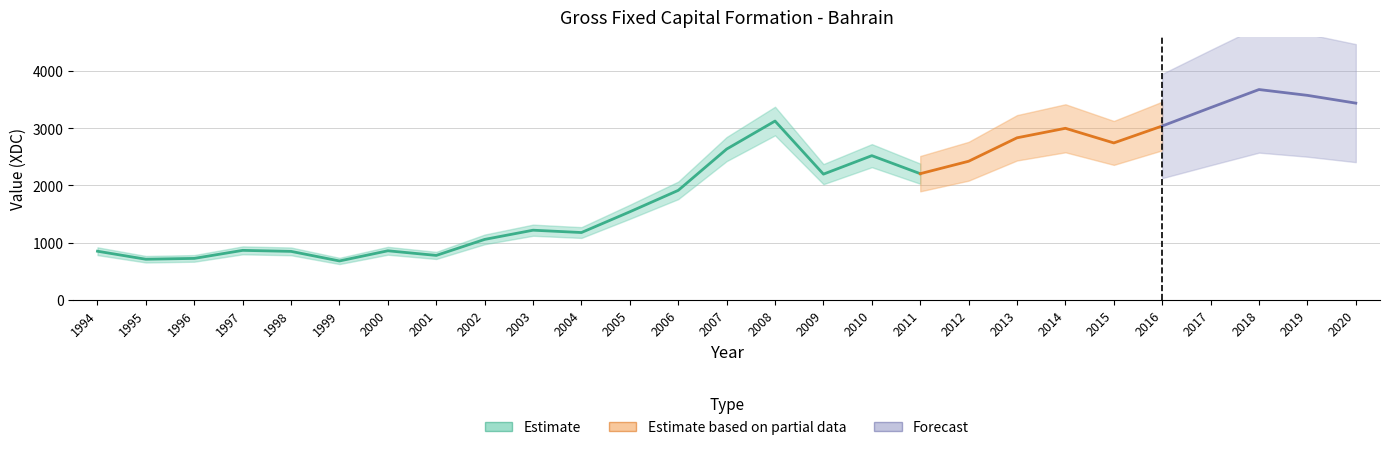

What is the sum of all values?

53938.3